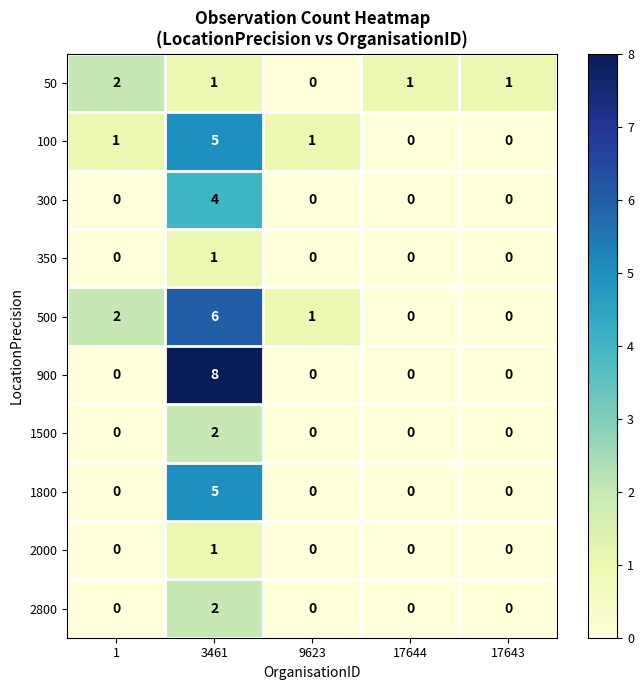

Is the value of 350 at 3461 greater than the value of 100 at 17644?

Yes